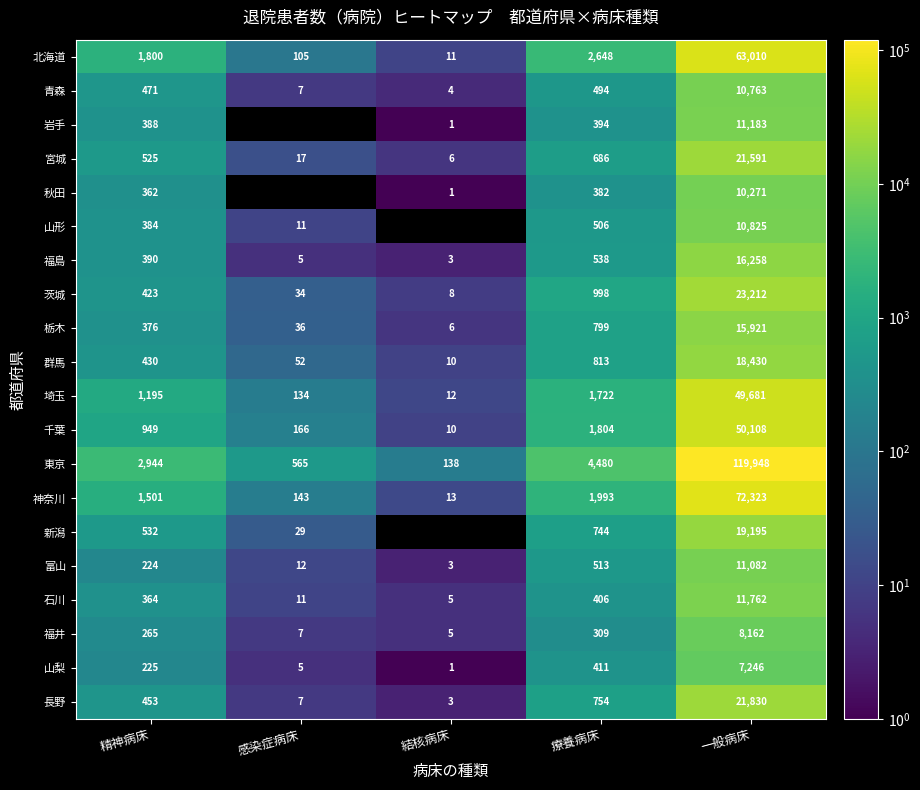

Between 療養病床 and 一般病床, which series saw the biggest shift?

東京